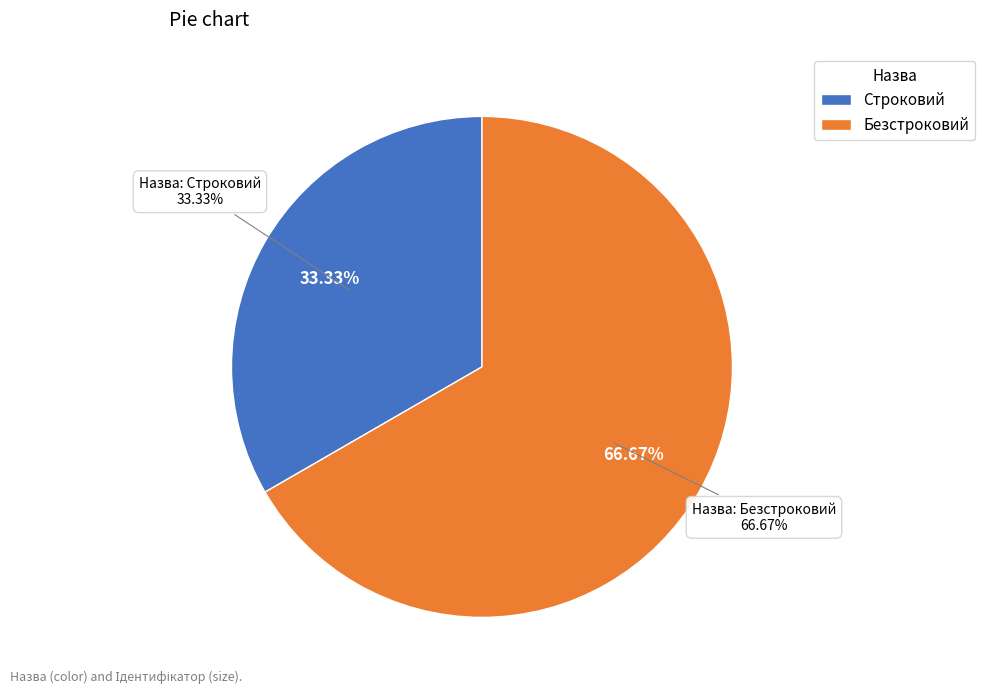

Is it true that Безстроковий is 59% of the pie?

False